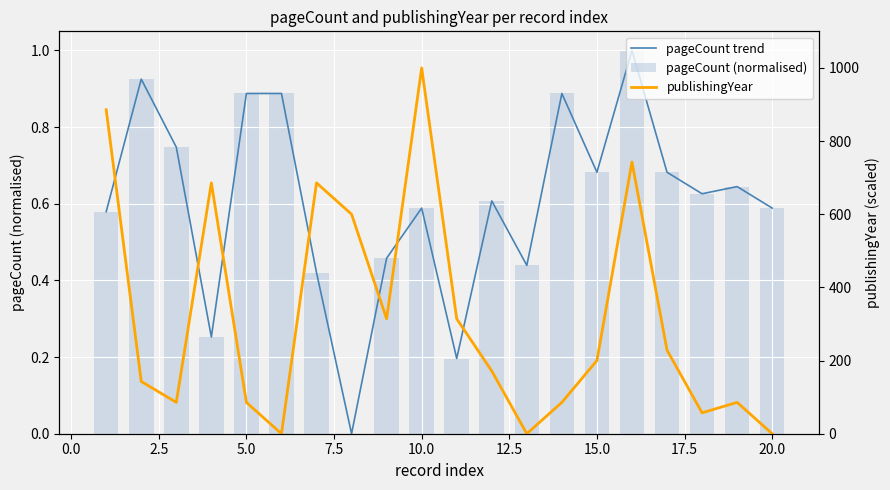

What is the sum of all pageCount (normalised) values?

12.1